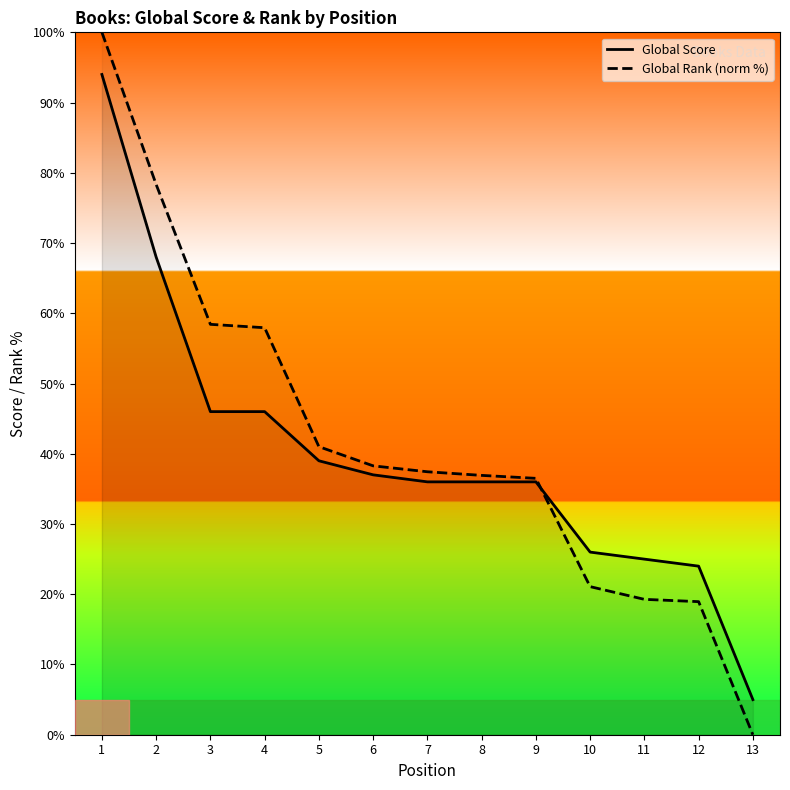

What is the value of the Global Rank (norm %) point at the 7th from the left?

37.4